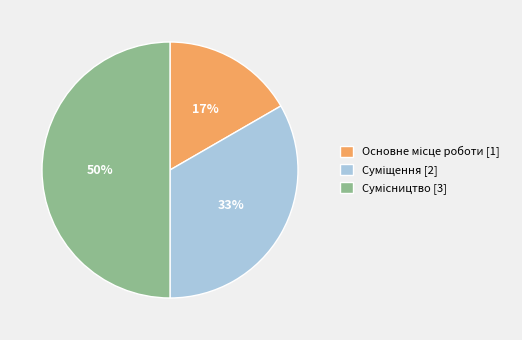

To the nearest percent, what is the average slice percentage?

33%